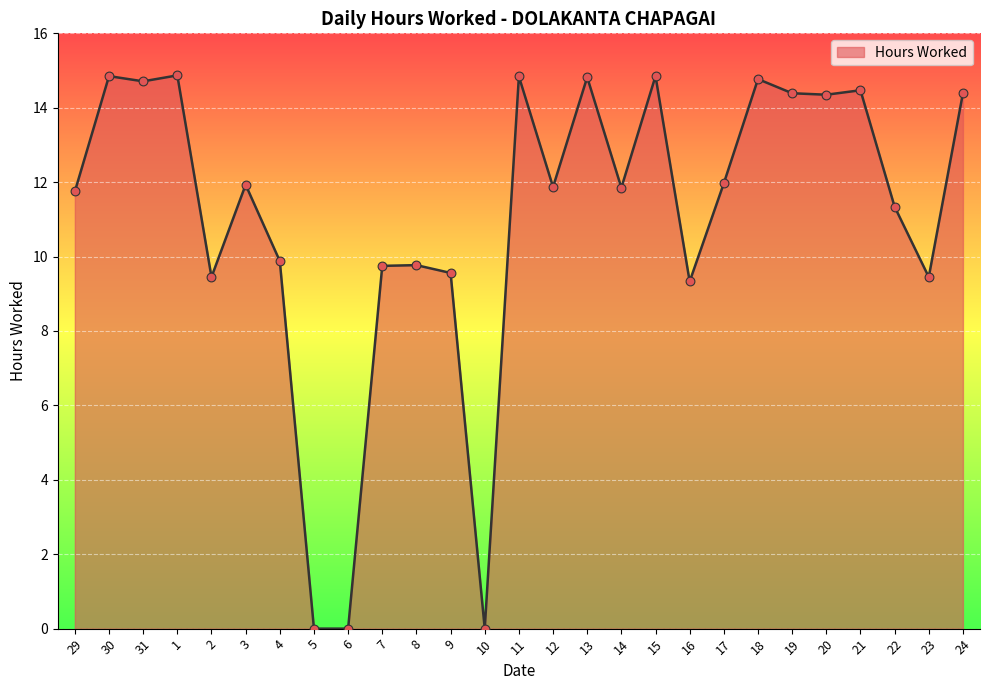

What is the change in value from 29 to 31?

+3.0